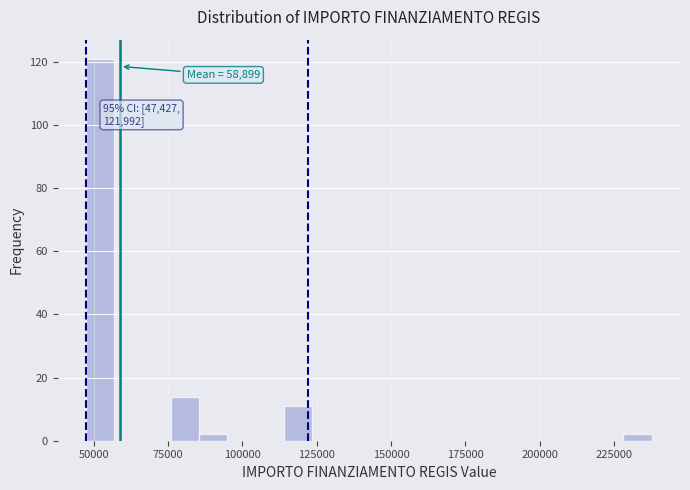

Around what value on the x-axis is the tallest bar? Give the approximate position of its centre, as read against the axis.

50000